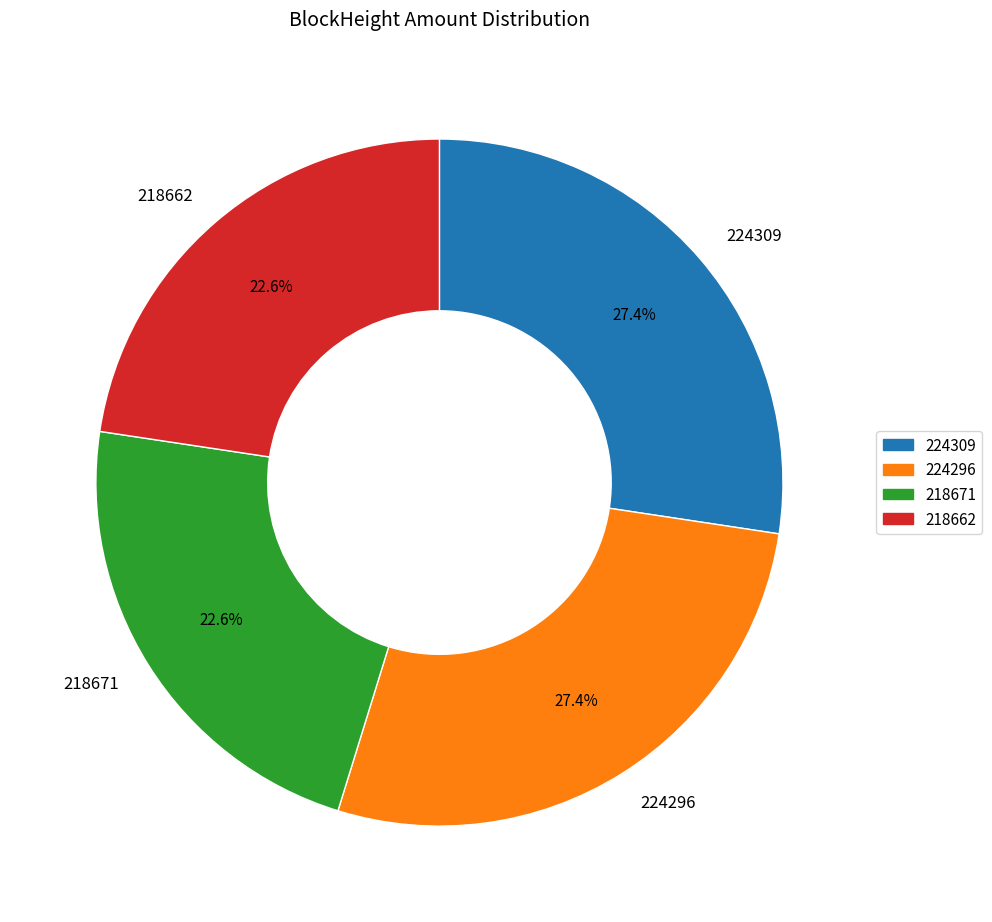

What percentage do 224309 and 218671 together represent?

50.0%